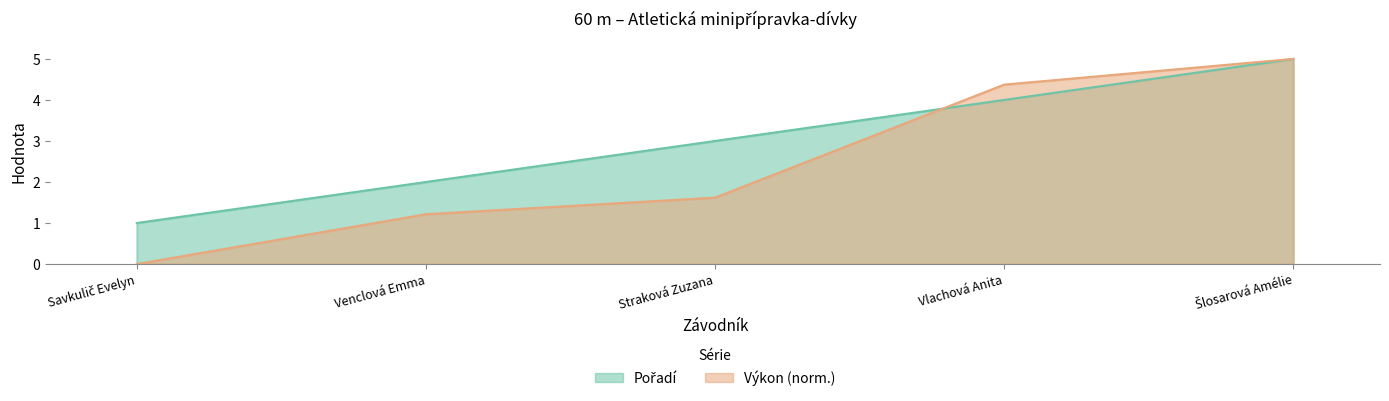

What is the sum of all Pořadí values?

15.0